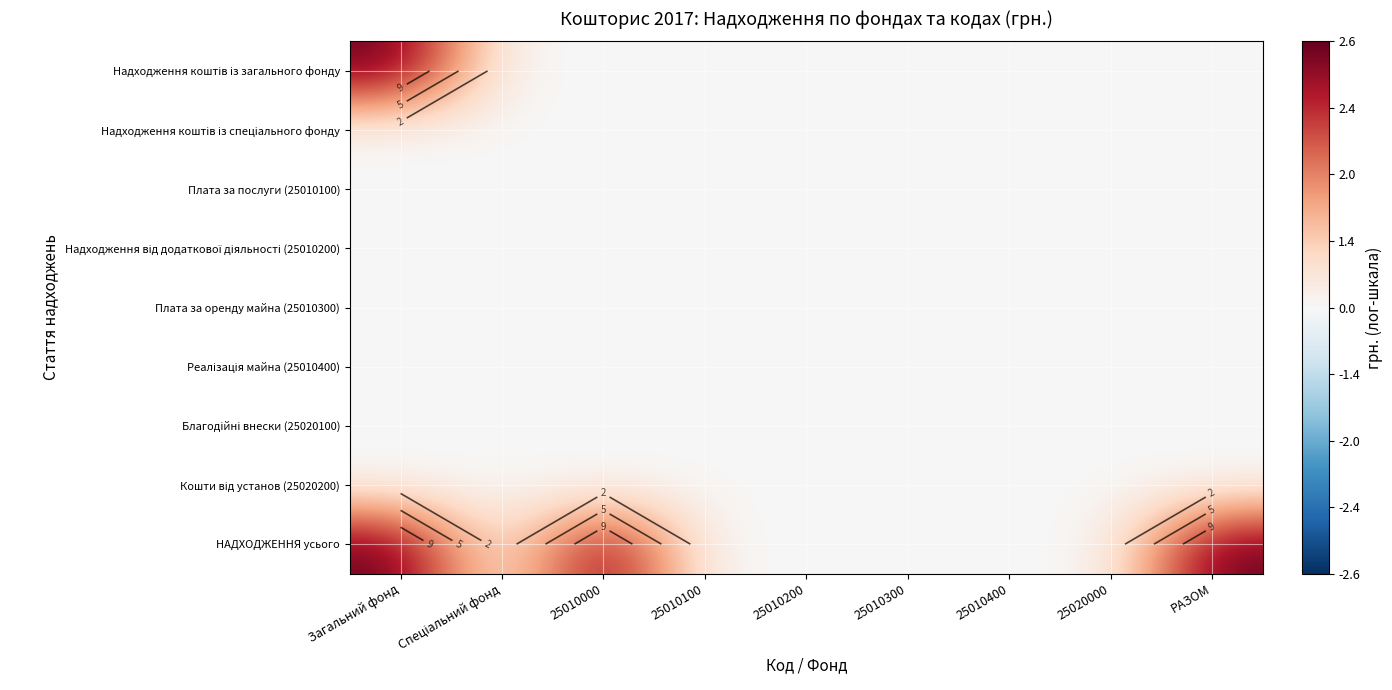

Rank the series by their maximum value, from highest to lowest.

Надходження коштів із загального фонду, НАДХОДЖЕННЯ усього, Надходження коштів із спеціального фонду, Плата за послуги (25010100), Надходження від додаткової діяльності (25010200), Плата за оренду майна (25010300), Реалізація майна (25010400), Благодійні внески (25020100), Кошти від установ (25020200)